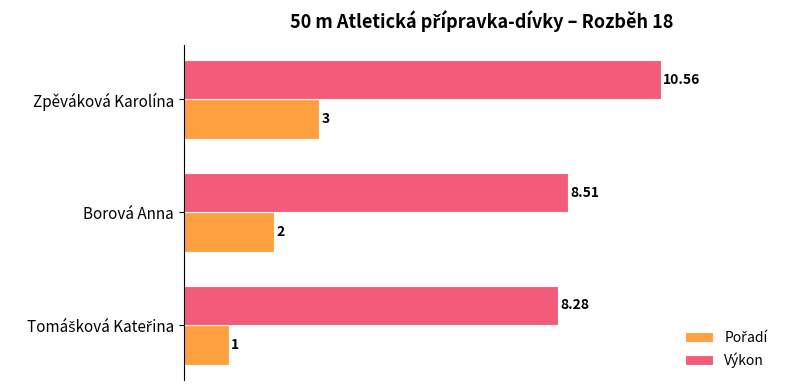

Which series changed the most between Borová Anna and Zpěváková Karolína?

Výkon